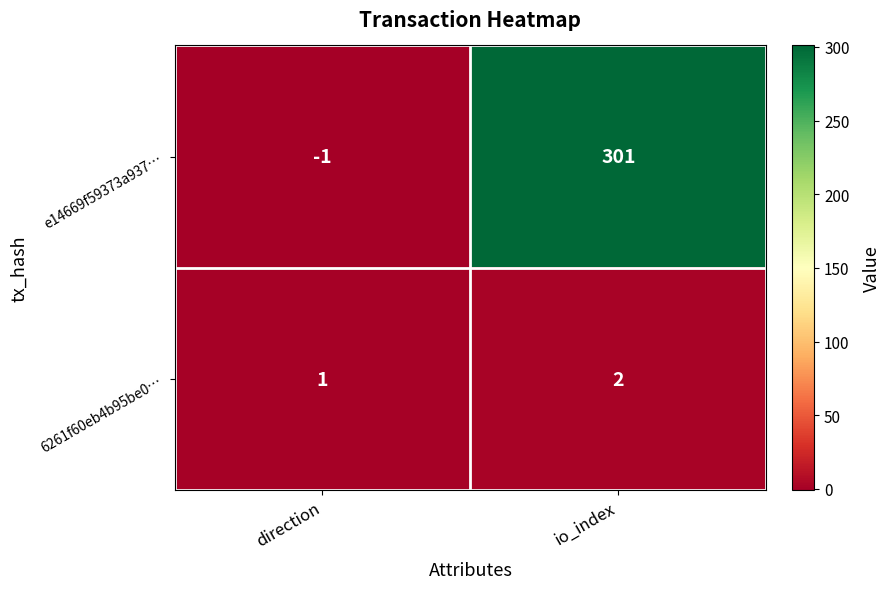

At how many categories does at least one series exceed 51?

1